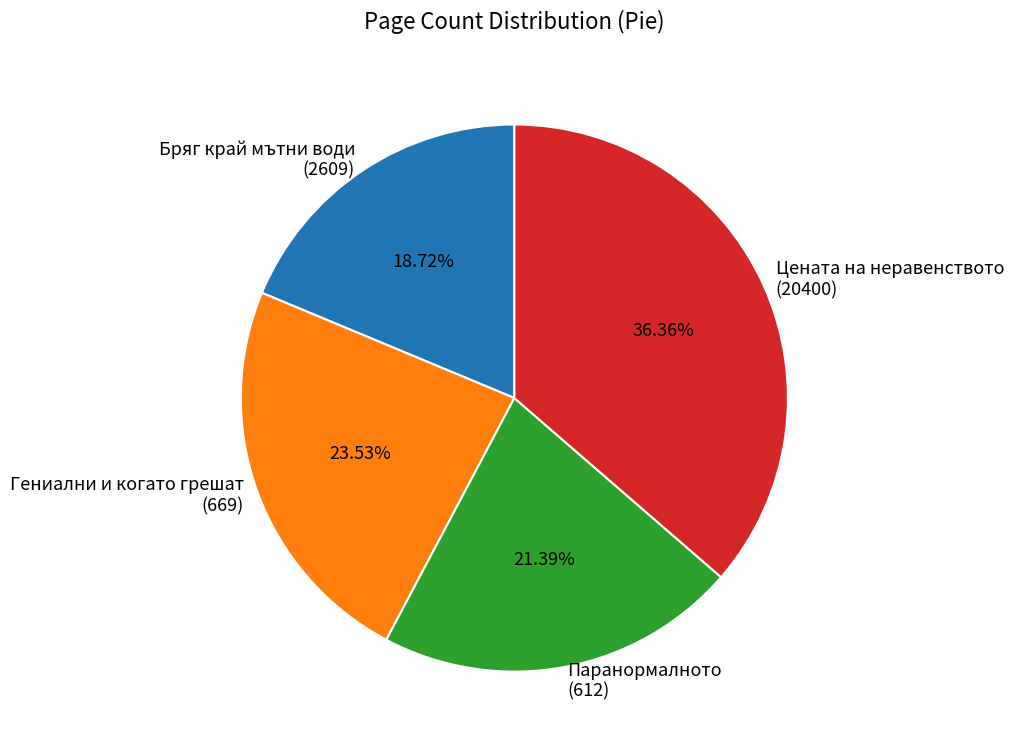

How many slices are in this pie chart?

4